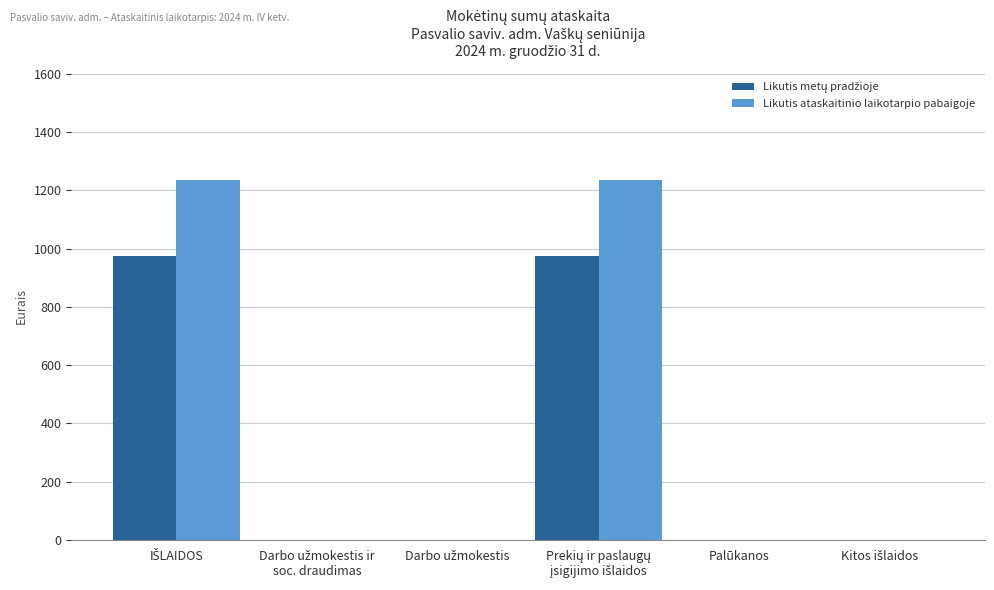

Which series has the largest total across all categories?

Likutis ataskaitinio laikotarpio pabaigoje